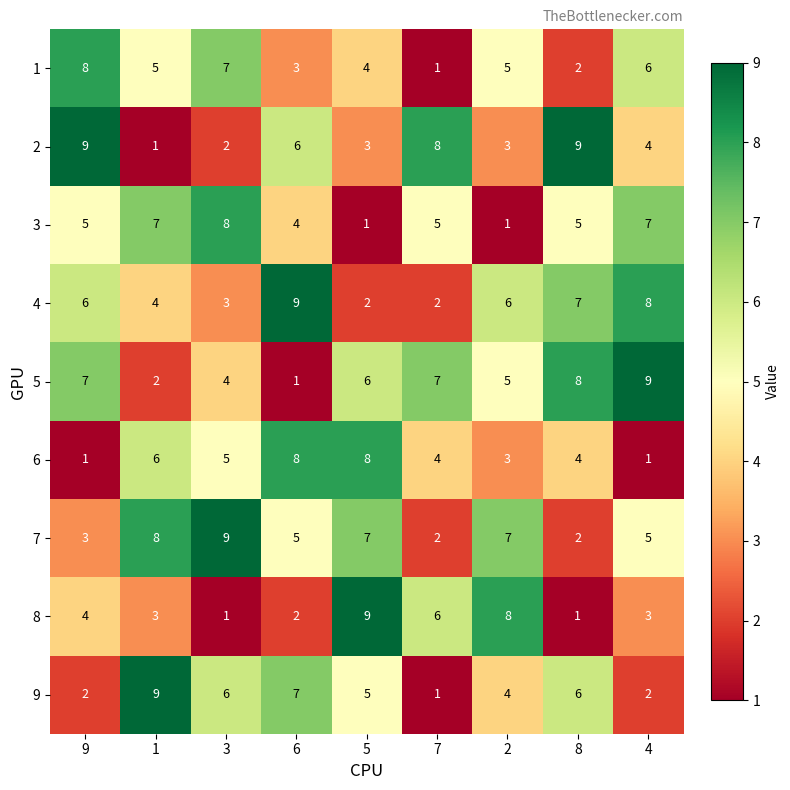

Where is 8 nearest to the value 5?

9